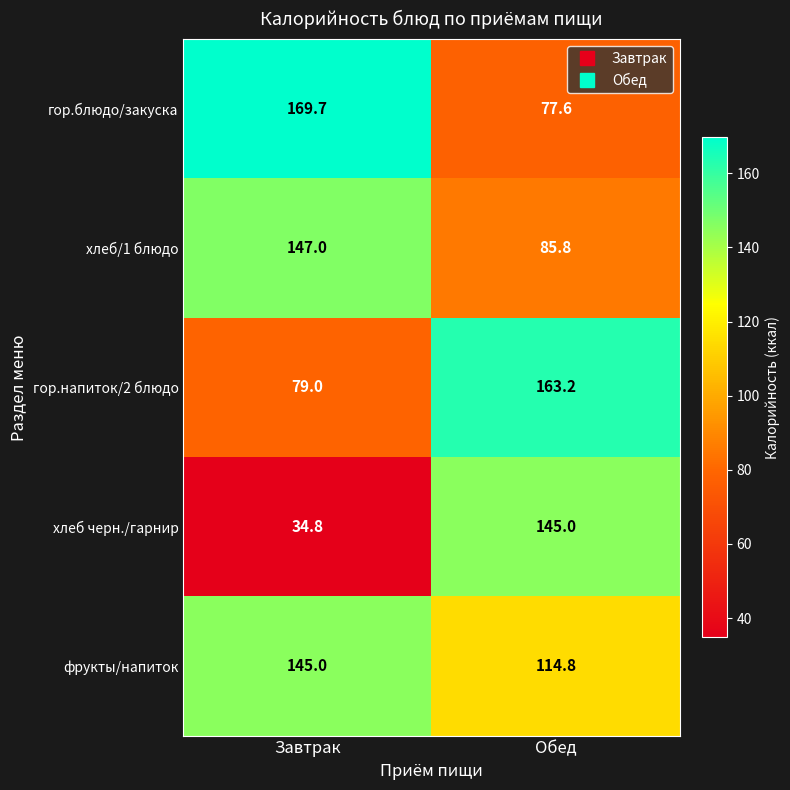

What is the difference between the maximum and minimum values in the фрукты/напиток series?

30.2